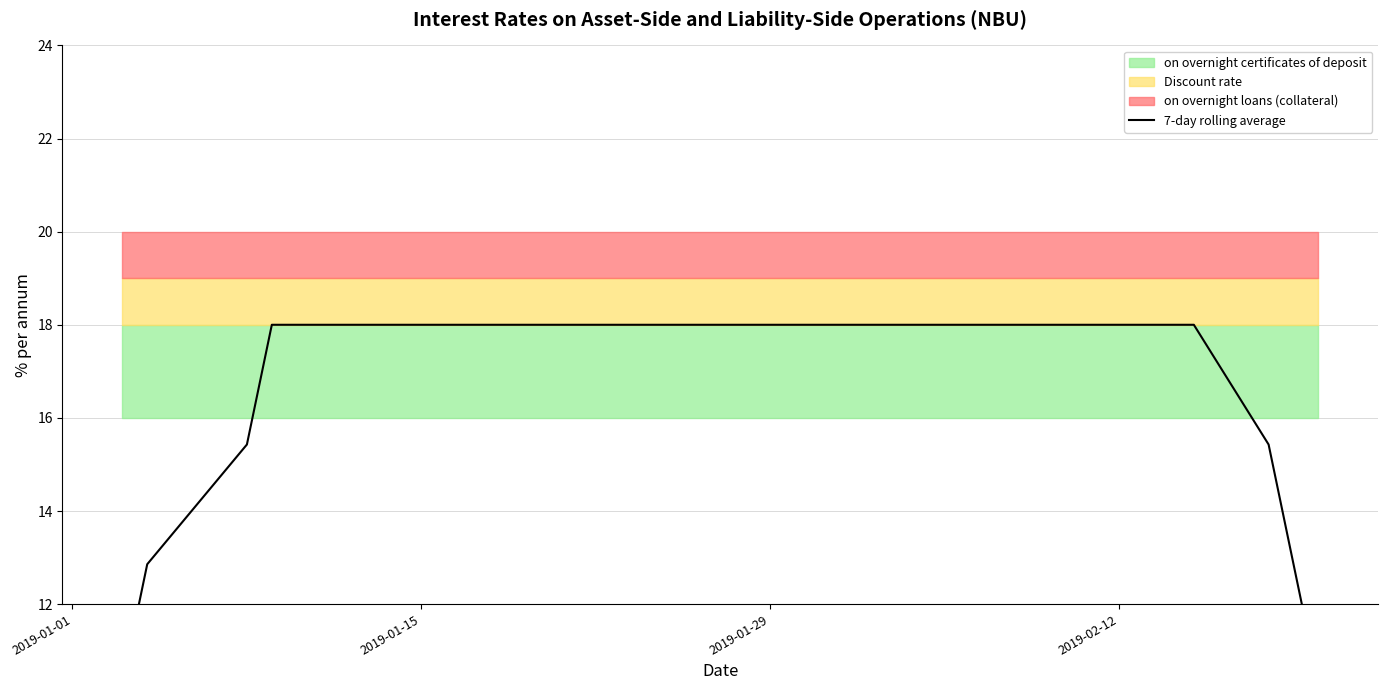

What is the value of the 33rd point from the left?

12.9